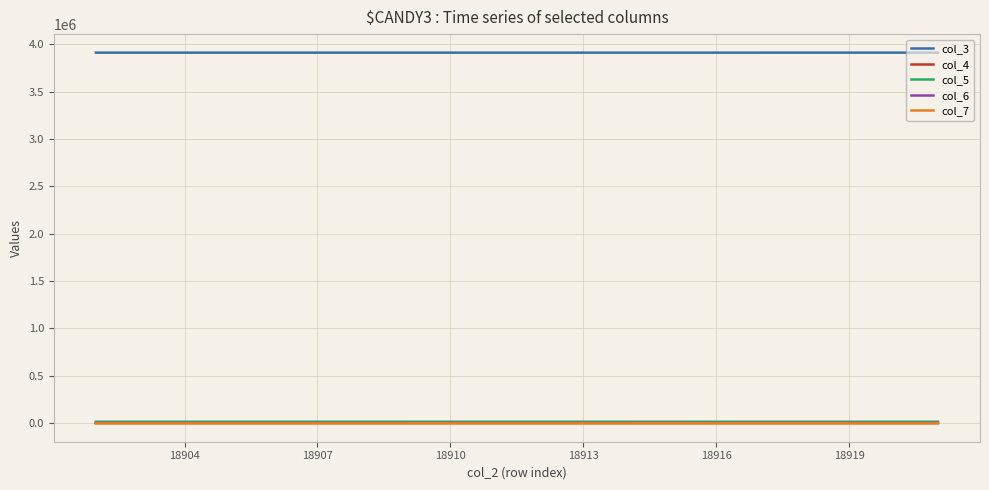

True or false: col_7 and col_3 intersect in this chart.

False